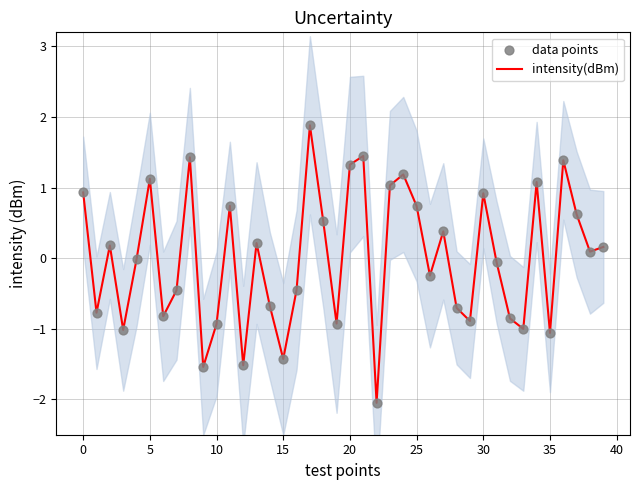

Is the value of data points at 28 greater than the value of intensity(dBm) at 19?

Yes